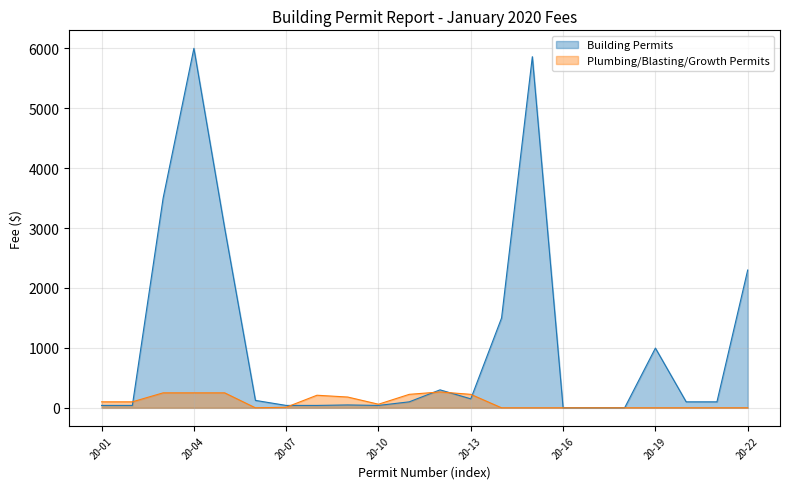

How many intersections are there between Plumbing/Blasting/Growth Permits and Building Permits?

5